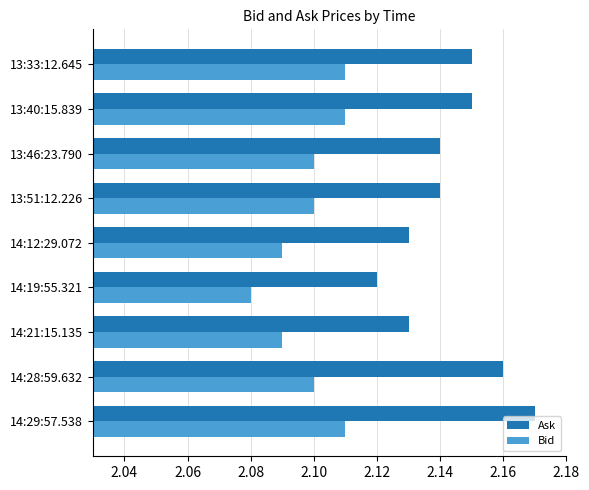

Which series has the largest total across all categories?

Ask